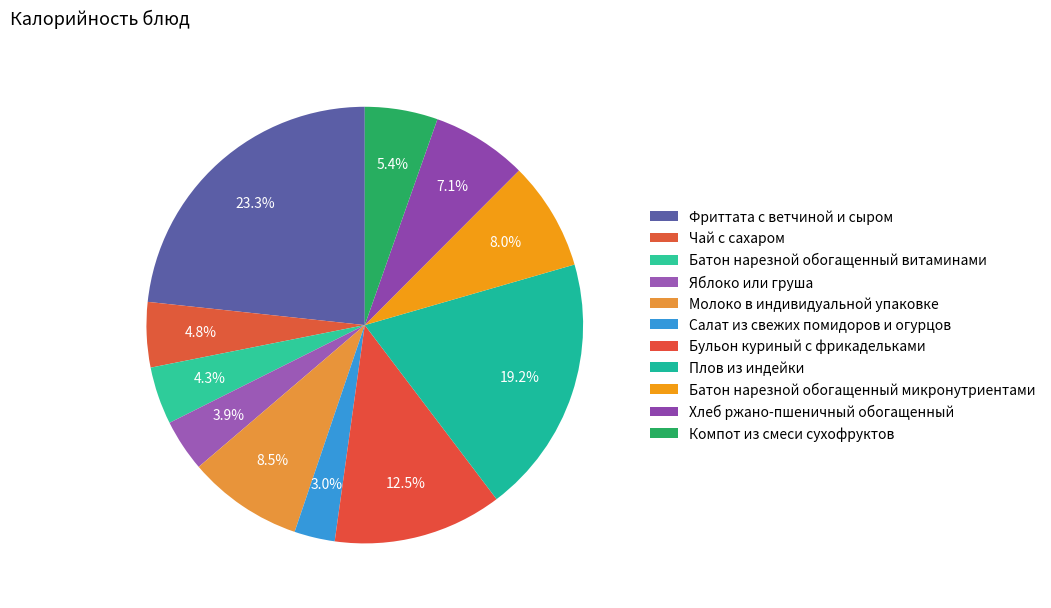

How many segments does this pie chart have?

11